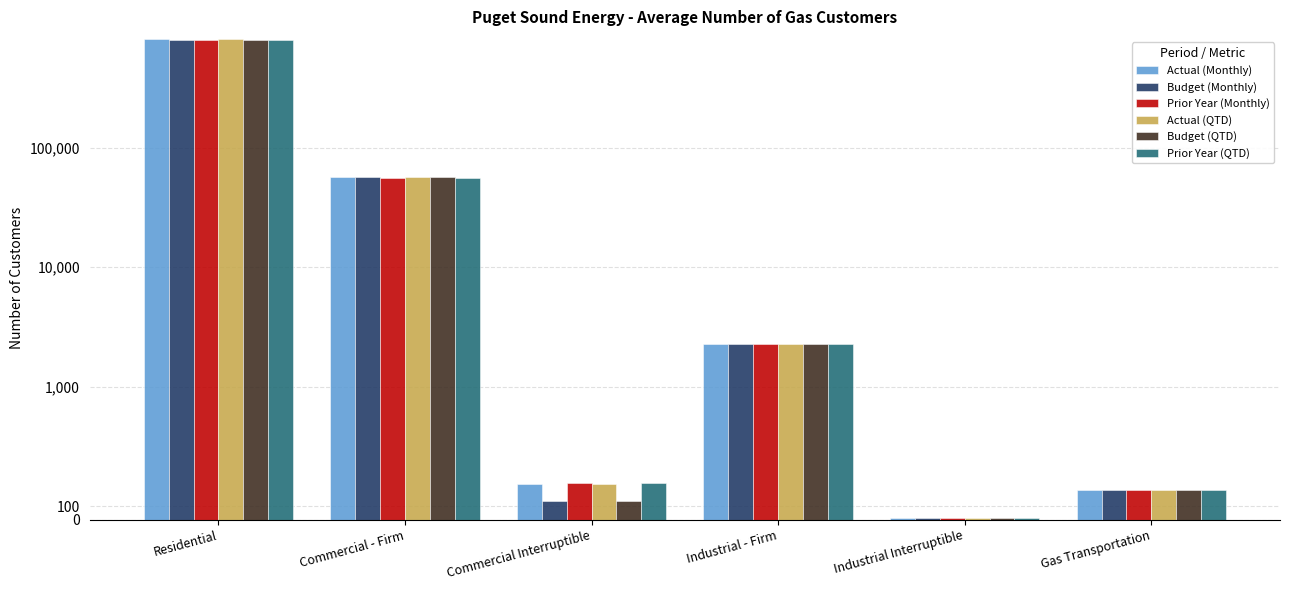

The value of Prior Year (QTD) at Industrial Interruptible is 2. True or false?

False